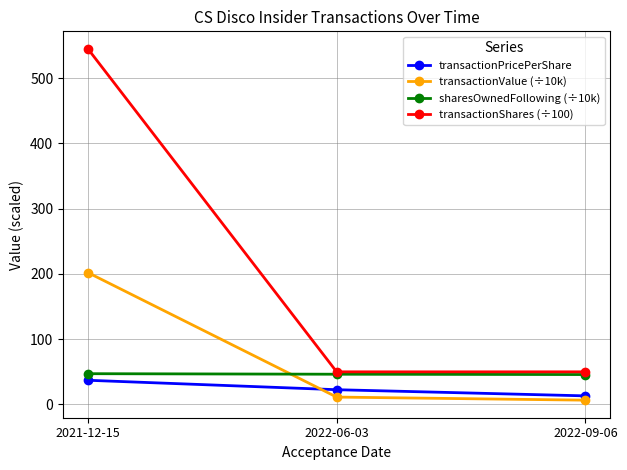

What is the label of the 1st point from the left?

2021-12-15